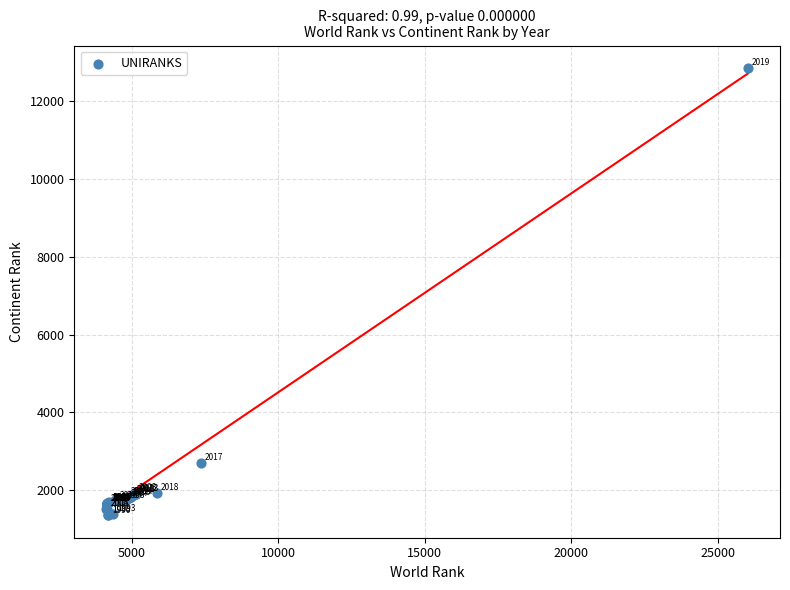

What Y value in the scatter plot is closest to 7103?

2710